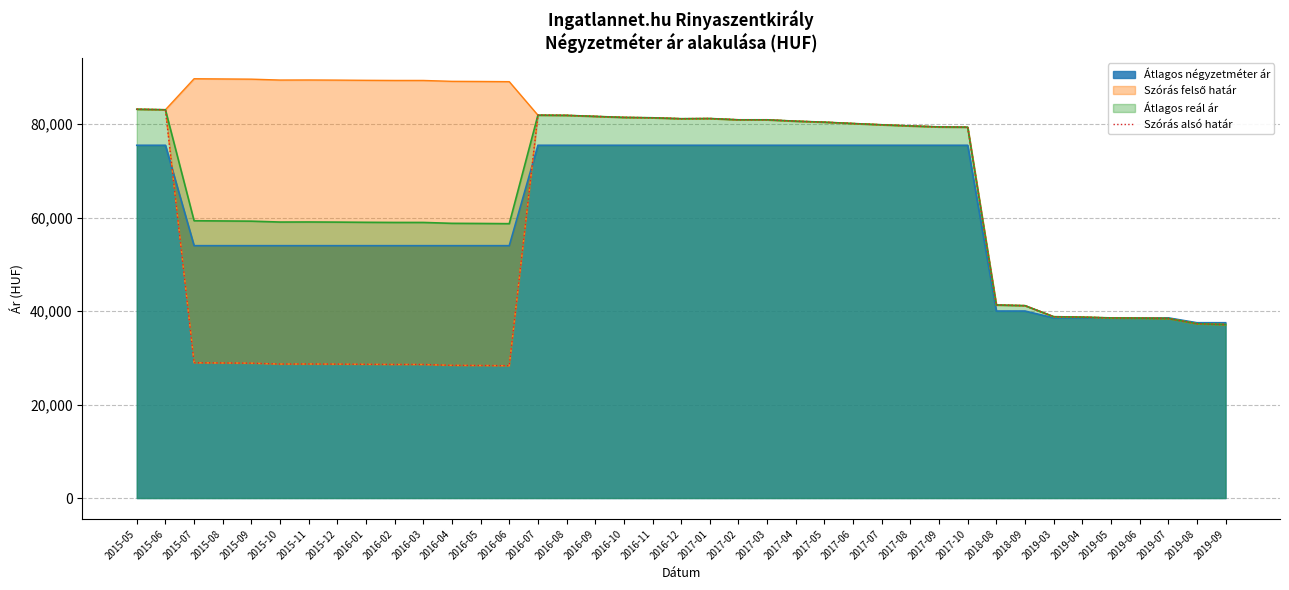

Is the value of Átlagos négyzetméter ár at 2015-12 greater than the value of Átlagos reál ár at 2017-03?

No